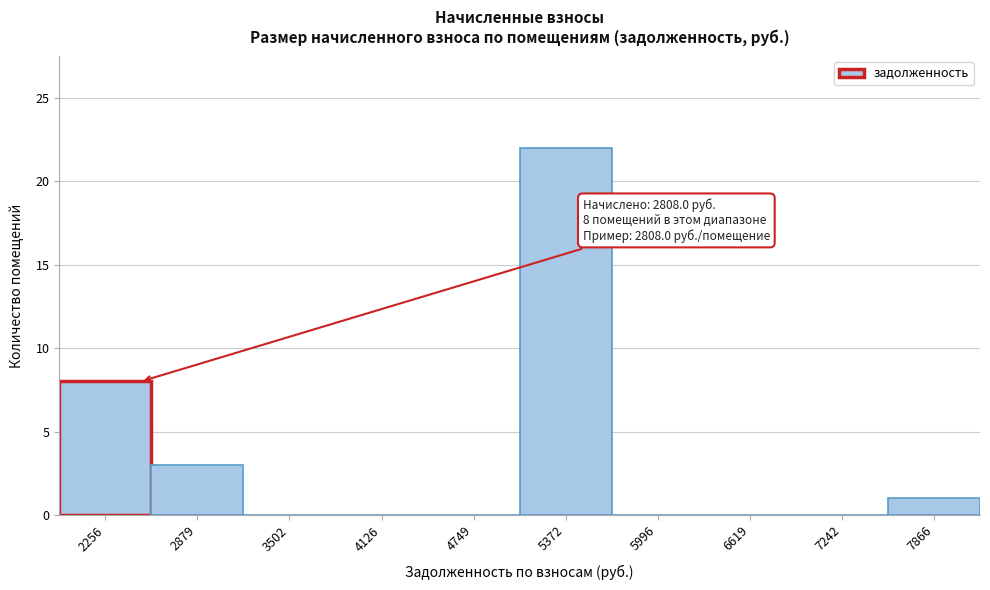

Reading right to left, extract all data points from this chart.

7866=1	7242=0	6619=0	5996=0	5372=22	4749=0	4126=0	3502=0	2879=3	2256=8